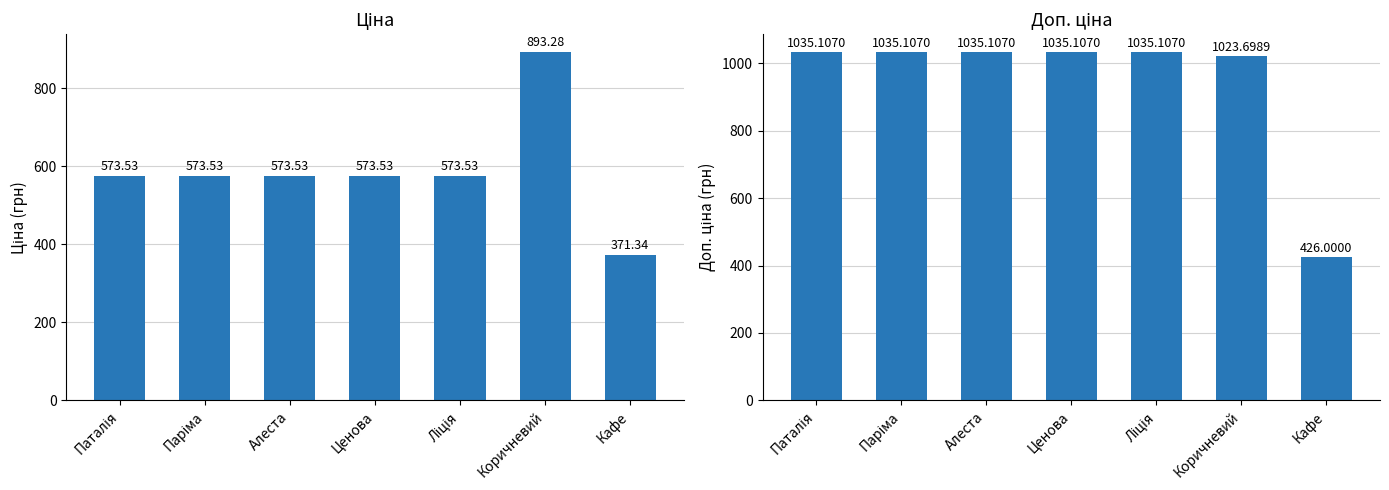

List the labels in order of Ціна value, smallest first.

Кафе, Паталія, Паріма, Алеста, Ценова, Ліція, Коричневий